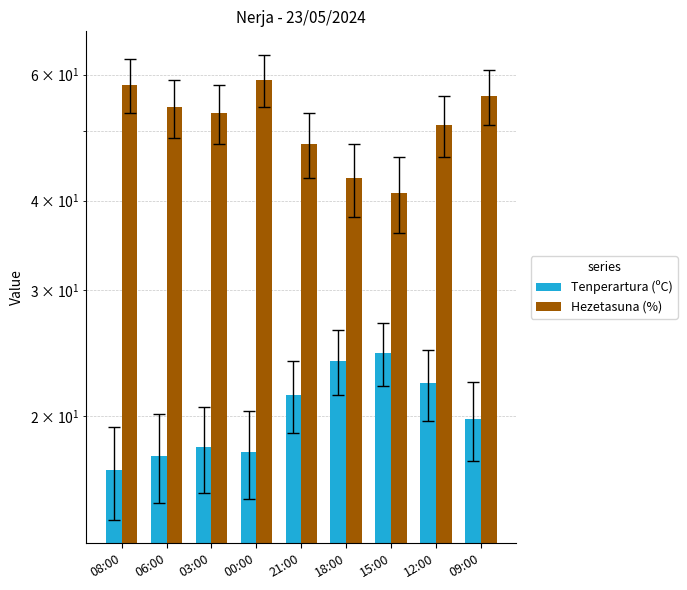

Reading left to right, transcribe all the data shown in this chart.

Tenperartura (ºC): 16.8	17.6	18.1	17.8	21.4	23.9	24.5	22.2	19.8
Hezetasuna (%): 58.0	54.0	53.0	59.0	48.0	43.0	41.0	51.0	56.0